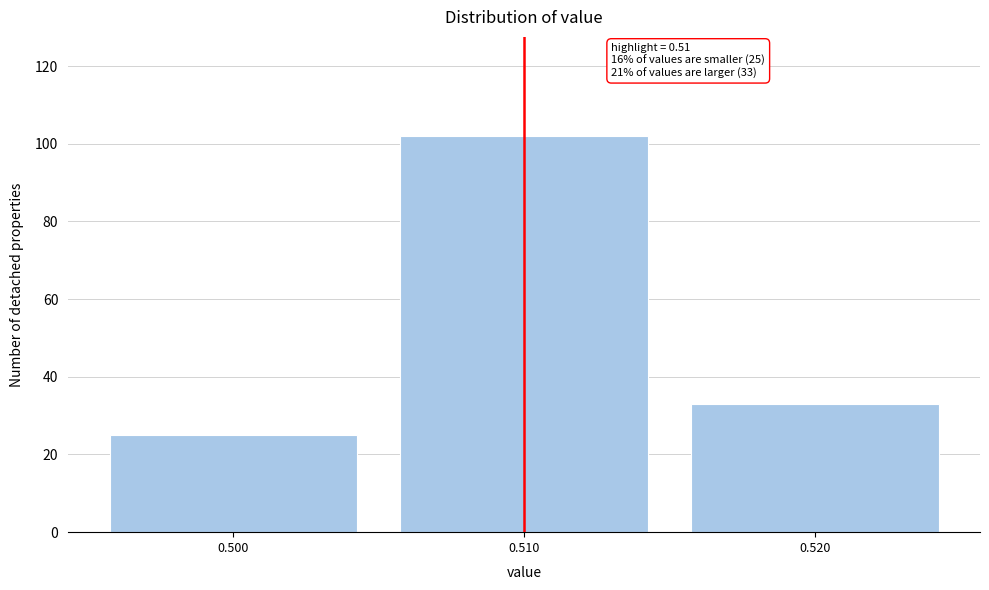

Over which range of the x-axis is the bar tallest?

0.505 to 0.515